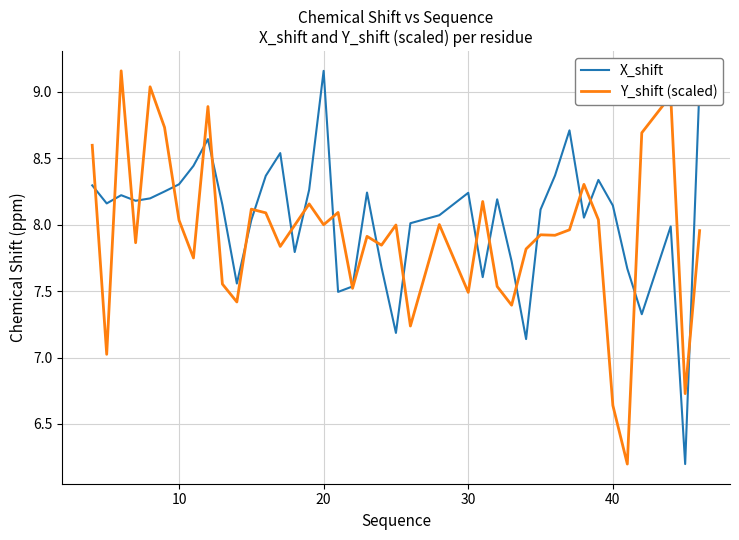

What is the lowest value of the Y_shift (scaled) series?

6.2